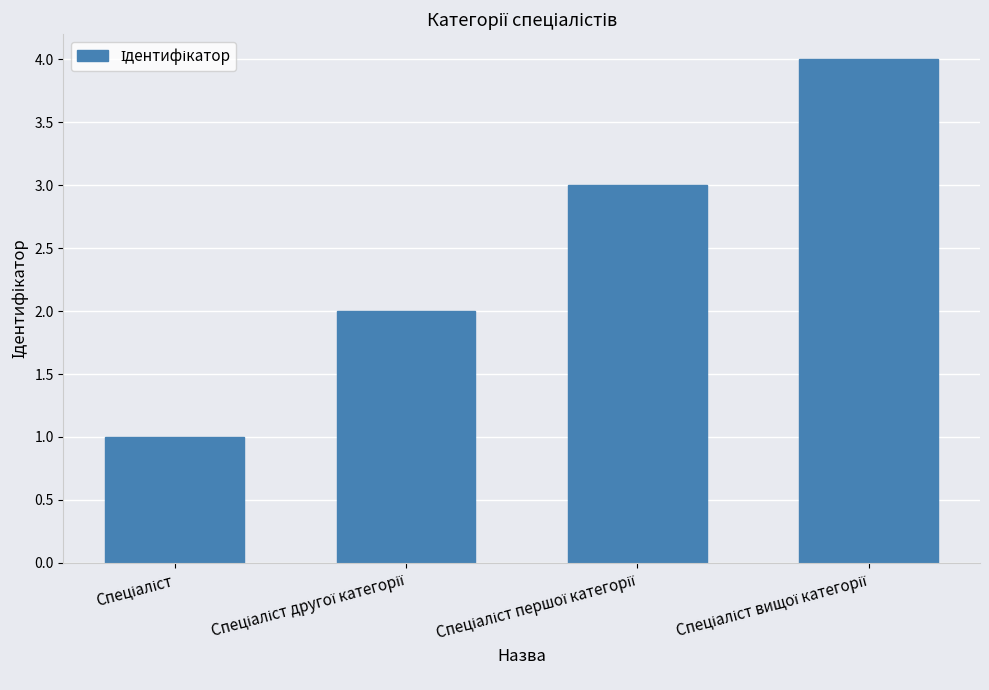

What is the maximum value shown in the chart?

4